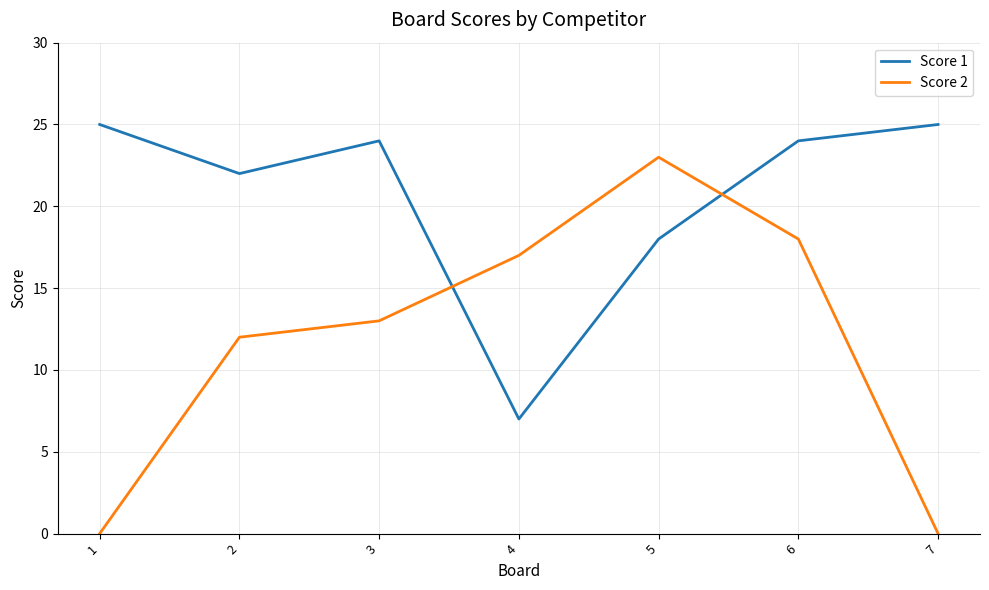

The value of Score 2 at 7 is 9. True or false?

False